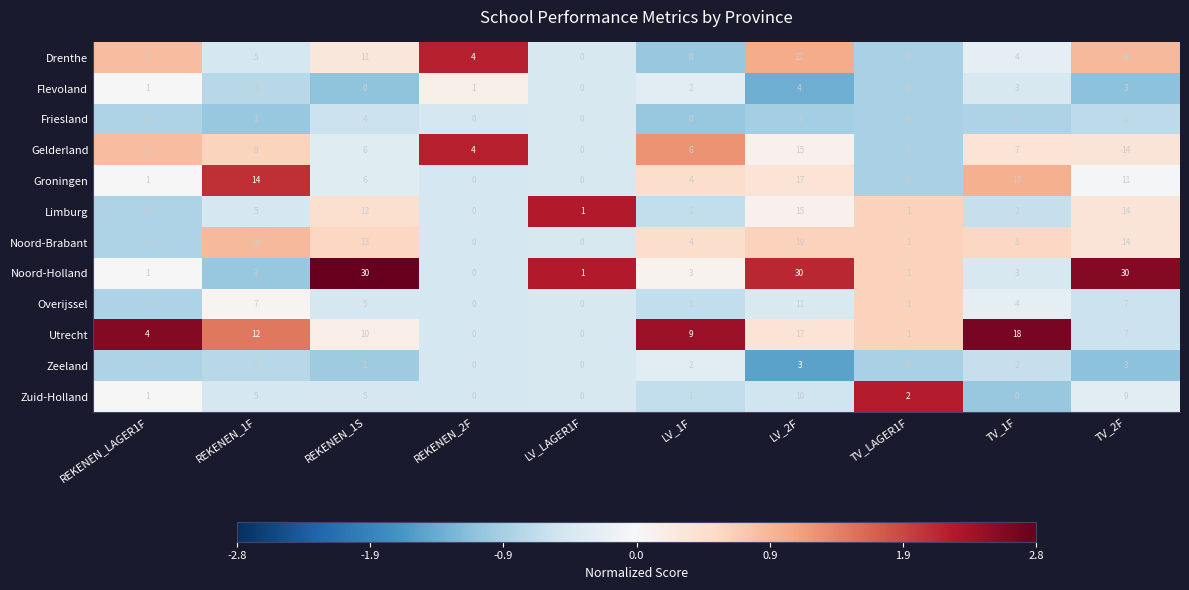

Which category has the highest value in the Friesland series?

LV_2F